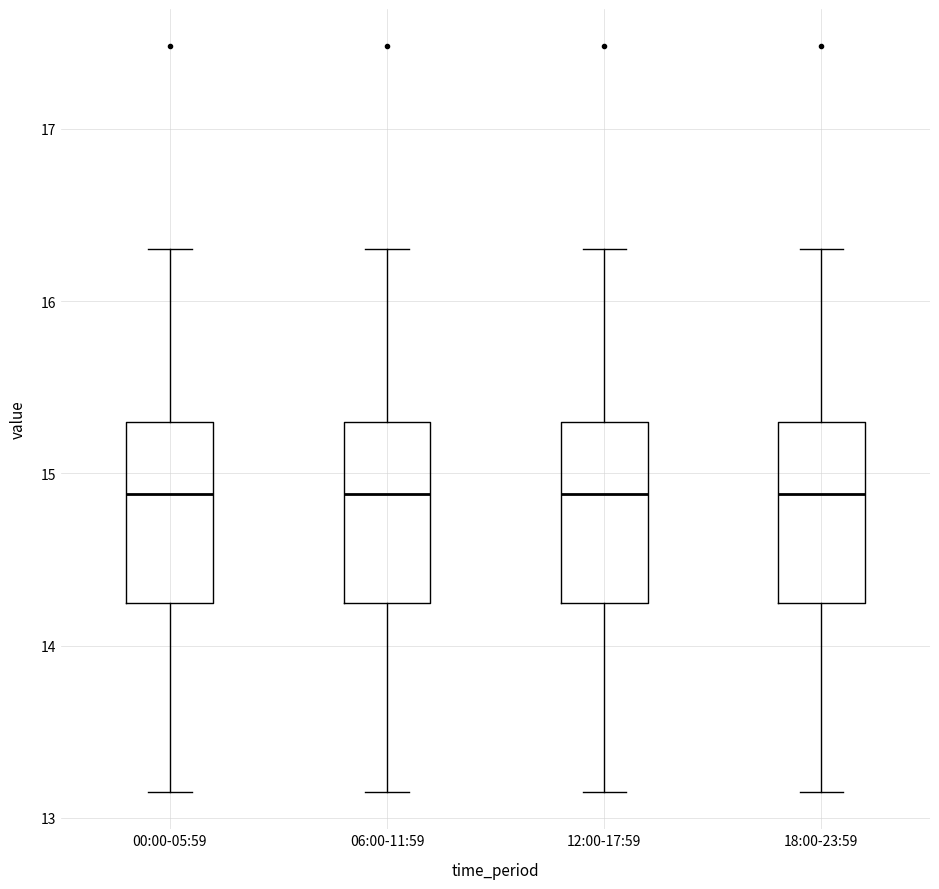

Where is the lower edge of the box for 00:00-05:59 on the y-axis? The values are not printed on the chart, so give them approximately, as read against the axis.

14.2